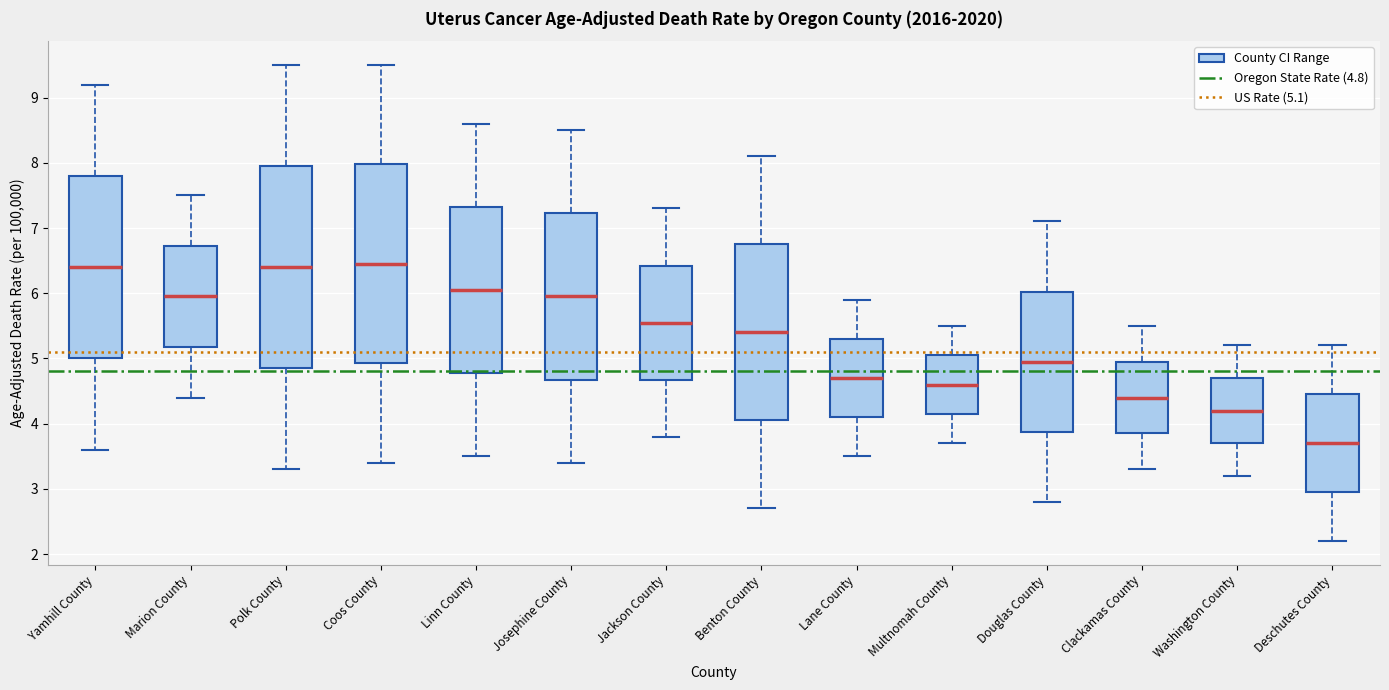

Reading left to right, transcribe this box plot: for each box, give where its median line is, the range the box spans, and where its two whiskers end, as read against the y-axis. The values are not printed on the chart, so give them approximately, as read against the axis.

Yamhill County: median 6.4, box 5.0 to 7.8, whiskers 3.6 to 9.2
Marion County: median 6.0, box 5.2 to 6.7, whiskers 4.4 to 7.5
Polk County: median 6.4, box 4.9 to 8.0, whiskers 3.3 to 9.5
Coos County: median 6.5, box 4.9 to 8.0, whiskers 3.4 to 9.5
Linn County: median 6.1, box 4.8 to 7.3, whiskers 3.5 to 8.6
Josephine County: median 6.0, box 4.7 to 7.2, whiskers 3.4 to 8.5
Jackson County: median 5.6, box 4.7 to 6.4, whiskers 3.8 to 7.3
Benton County: median 5.4, box 4.1 to 6.8, whiskers 2.7 to 8.1
Lane County: median 4.7, box 4.1 to 5.3, whiskers 3.5 to 5.9
Multnomah County: median 4.6, box 4.2 to 5.1, whiskers 3.7 to 5.5
Douglas County: median 5.0, box 3.9 to 6.0, whiskers 2.8 to 7.1
Clackamas County: median 4.4, box 3.9 to 5.0, whiskers 3.3 to 5.5
Washington County: median 4.2, box 3.7 to 4.7, whiskers 3.2 to 5.2
Deschutes County: median 3.7, box 3.0 to 4.5, whiskers 2.2 to 5.2